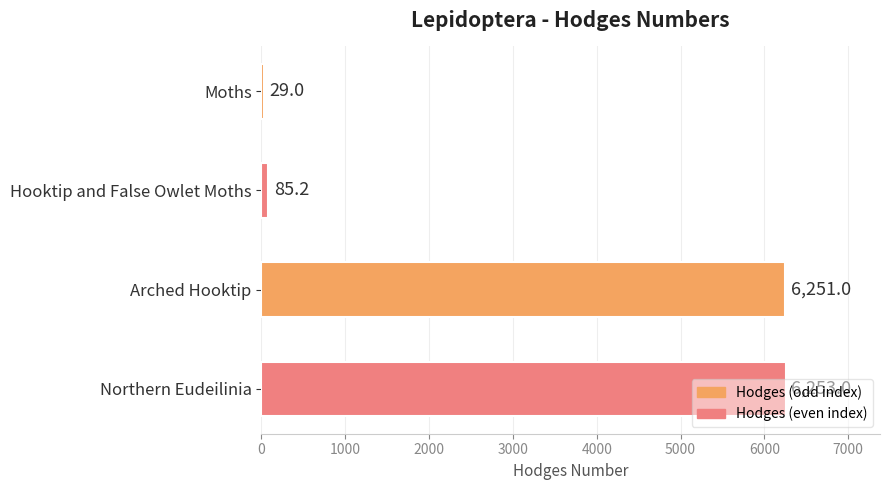

How many values are below 6251?

2